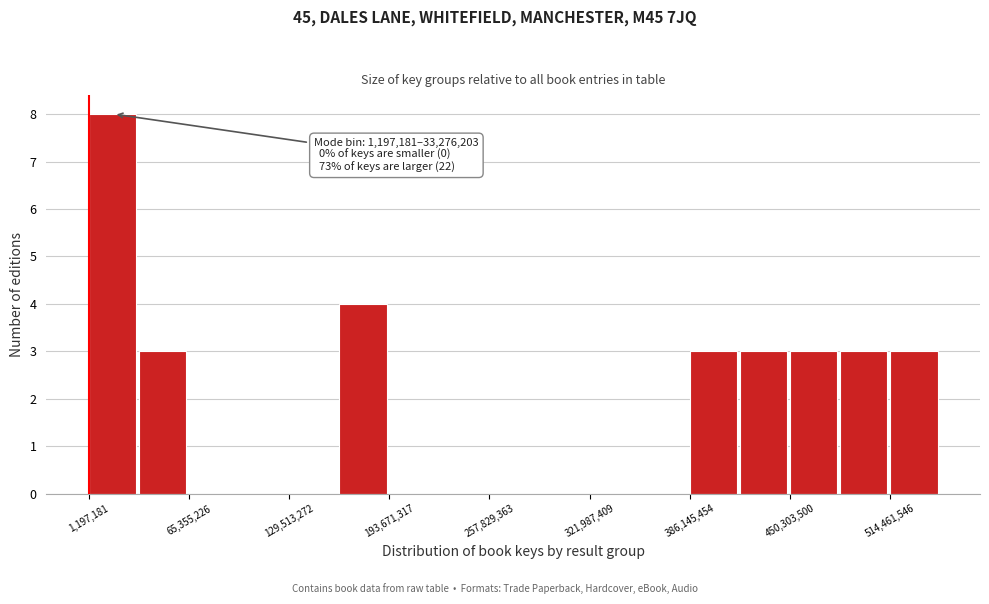

Around what value on the x-axis is the tallest bar? Give the approximate position of its centre, as read against the axis.

20000000